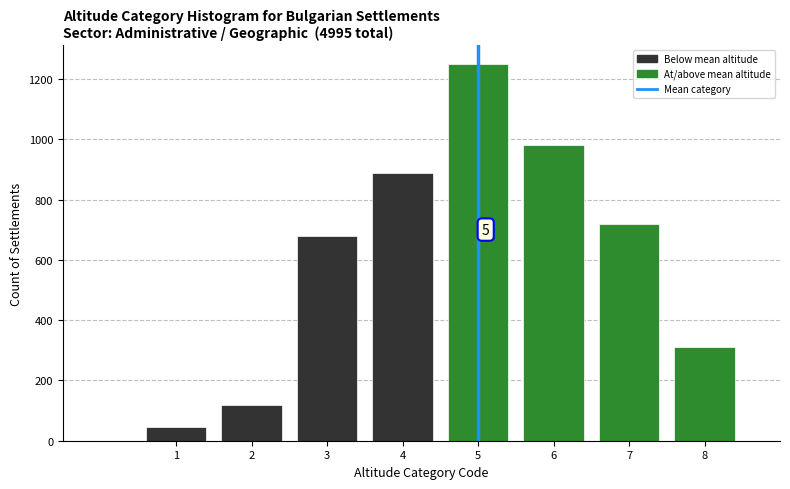

Reading left to right, extract all data points from this chart.

1=45	2=120	3=680	4=890	5=1250	6=980	7=720	8=310